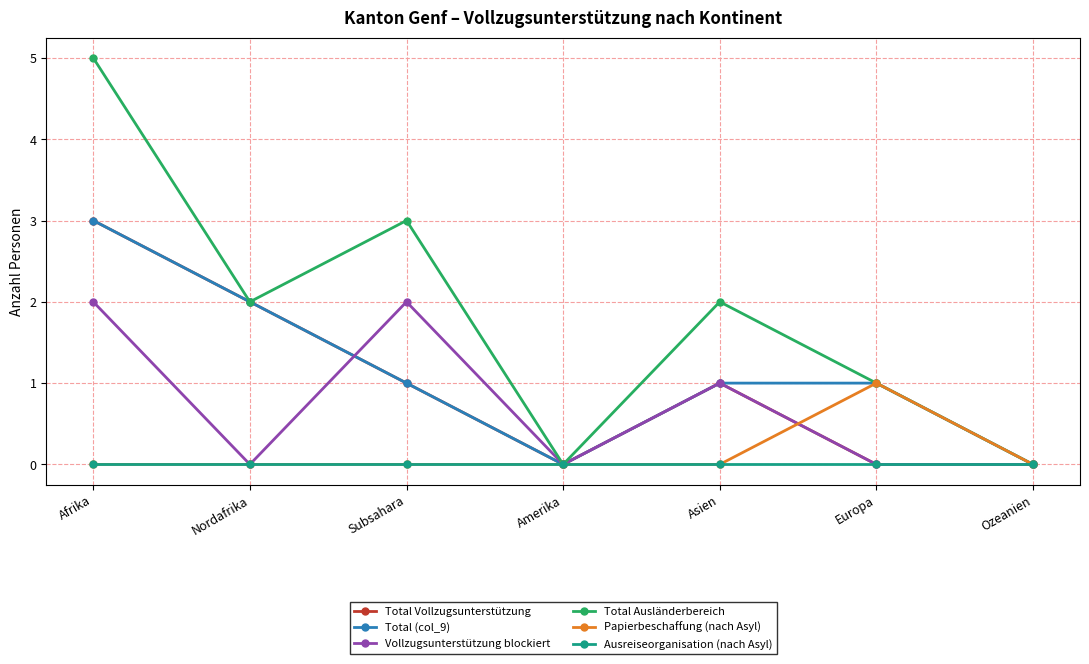

What is the greatest value displayed?

5